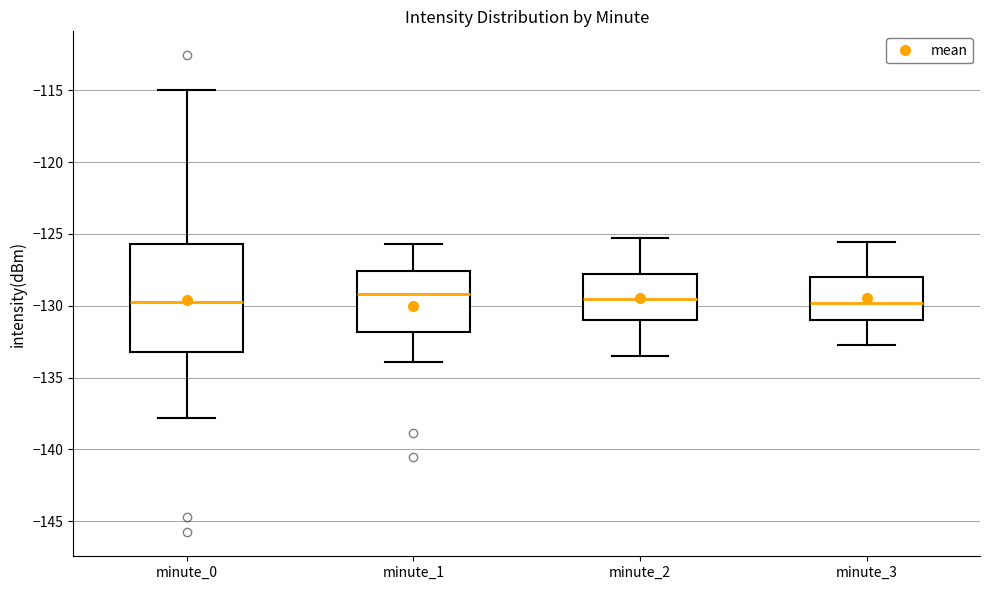

Reading left to right, transcribe this box plot: for each box, give where its median line is, the range the box spans, and where its two whiskers end, as read against the y-axis. The values are not printed on the chart, so give them approximately, as read against the axis.

minute_0: median -129.5, box -133.0 to -125.5, whiskers -138.0 to -115.0
minute_1: median -129.0, box -132.0 to -127.5, whiskers -134.0 to -125.5
minute_2: median -129.5, box -131.0 to -128.0, whiskers -133.5 to -125.5
minute_3: median -130.0, box -131.0 to -128.0, whiskers -132.5 to -125.5